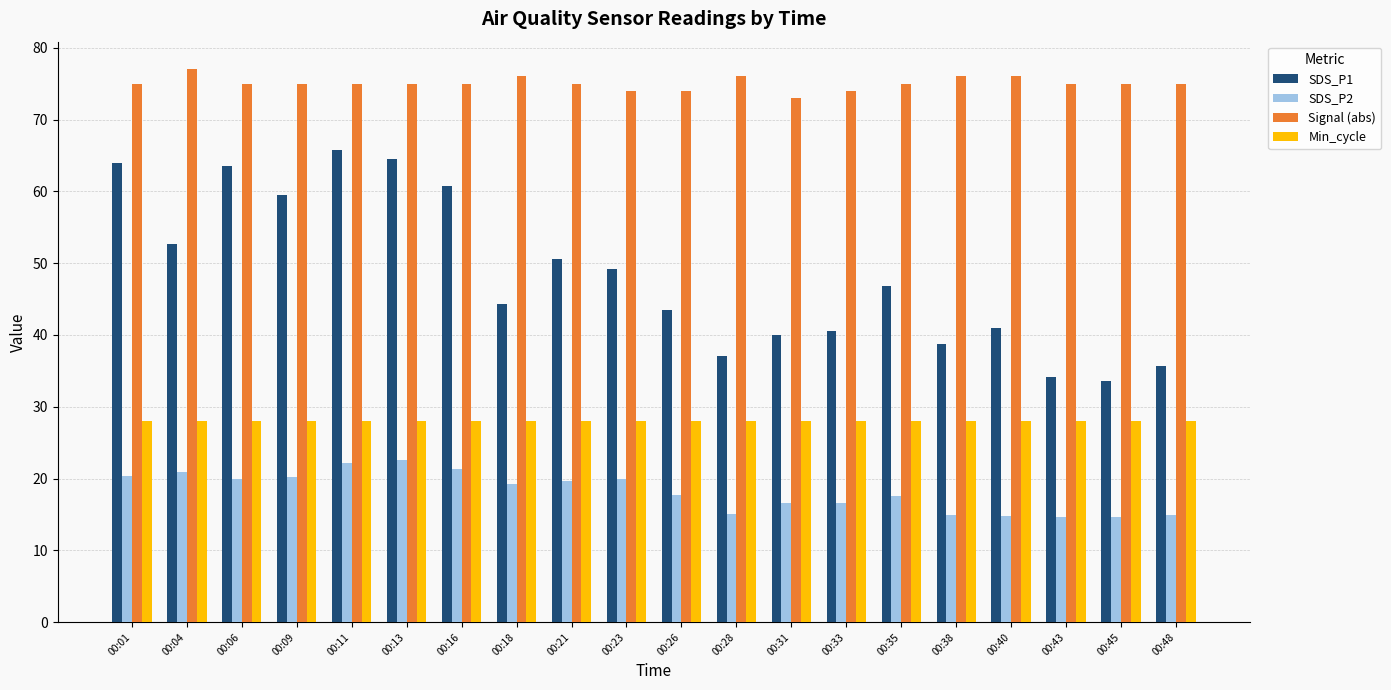

Which series has the largest total across all categories?

Signal (abs)